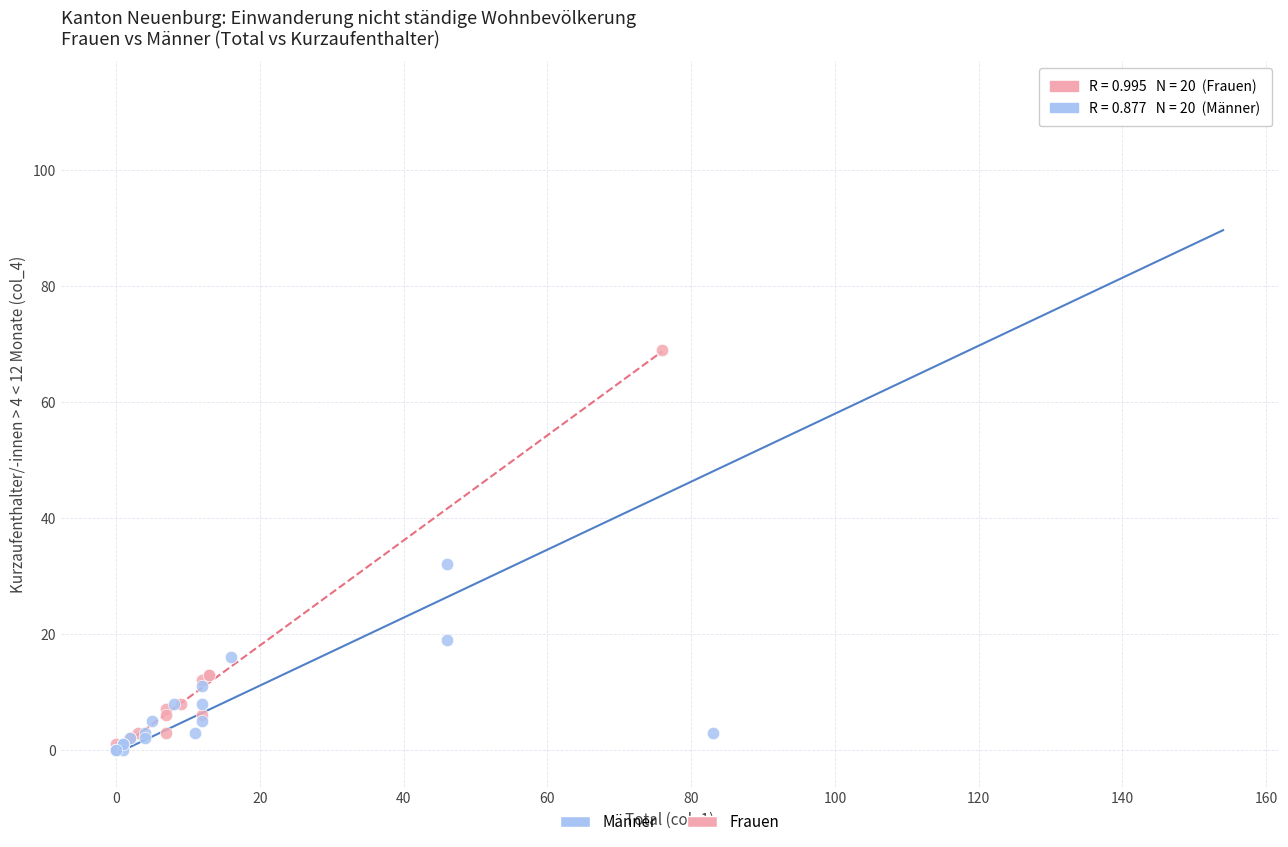

What are all the series names shown in the legend?

Männer, Frauen